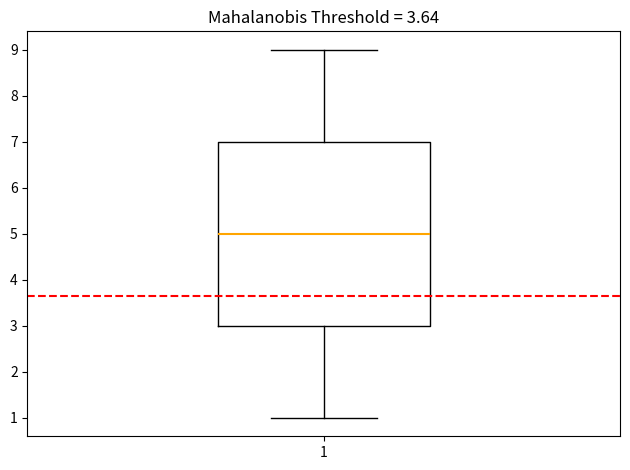

Transcribe this box plot: give where the median line is, the range the box spans, and where the two whiskers end, as read against the y-axis. The values are not printed on the chart, so give them approximately, as read against the axis.

median 5, box 3 to 7, whiskers 1 to 9